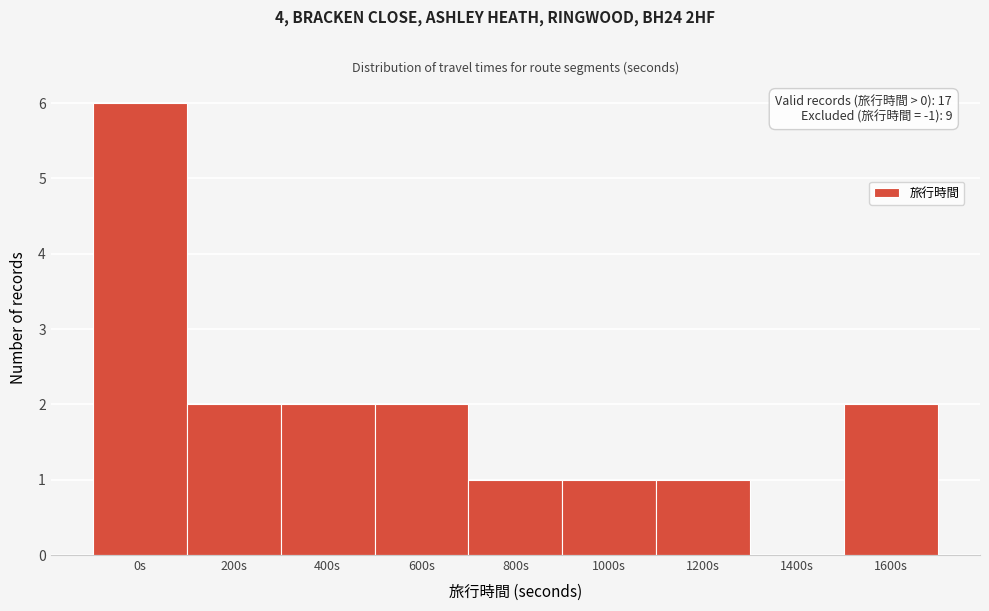

Reading right to left, list all the values displayed in this chart.

1600s=2	1400s=0	1200s=1	1000s=1	800s=1	600s=2	400s=2	200s=2	0s=6